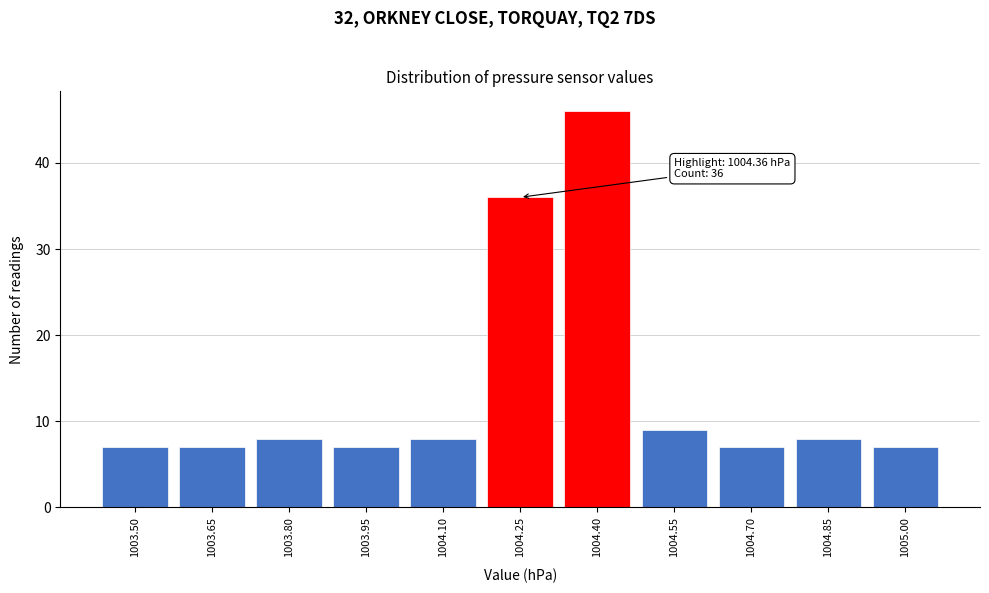

Reading left to right, list all the values displayed in this chart.

7	7	8	7	8	36	46	9	7	8	7